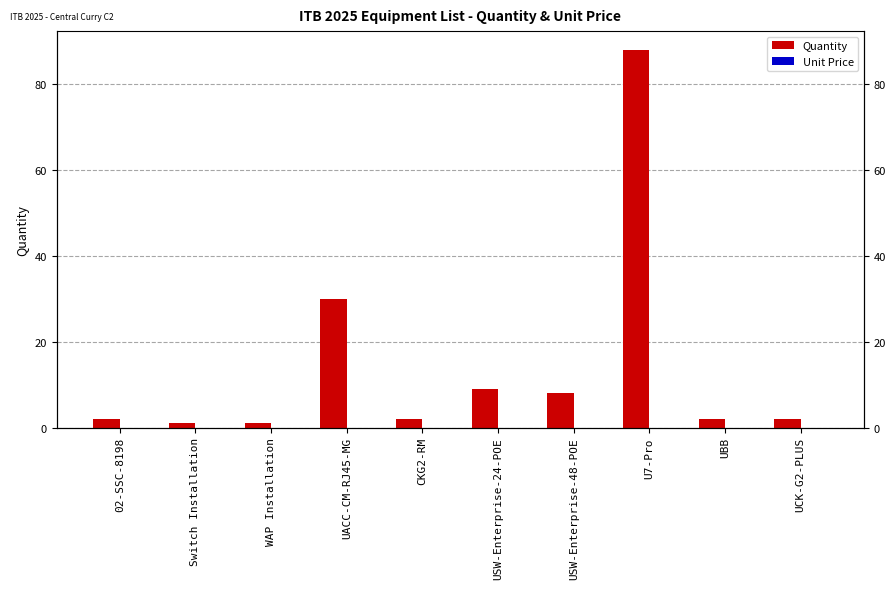

How many bars are there in total?

20